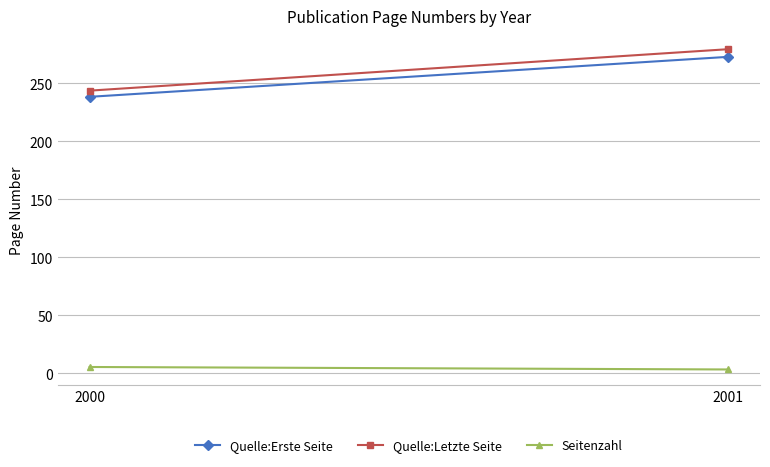

Is it true that Quelle:Letzte Seite equals 243.8 at 2000?

True